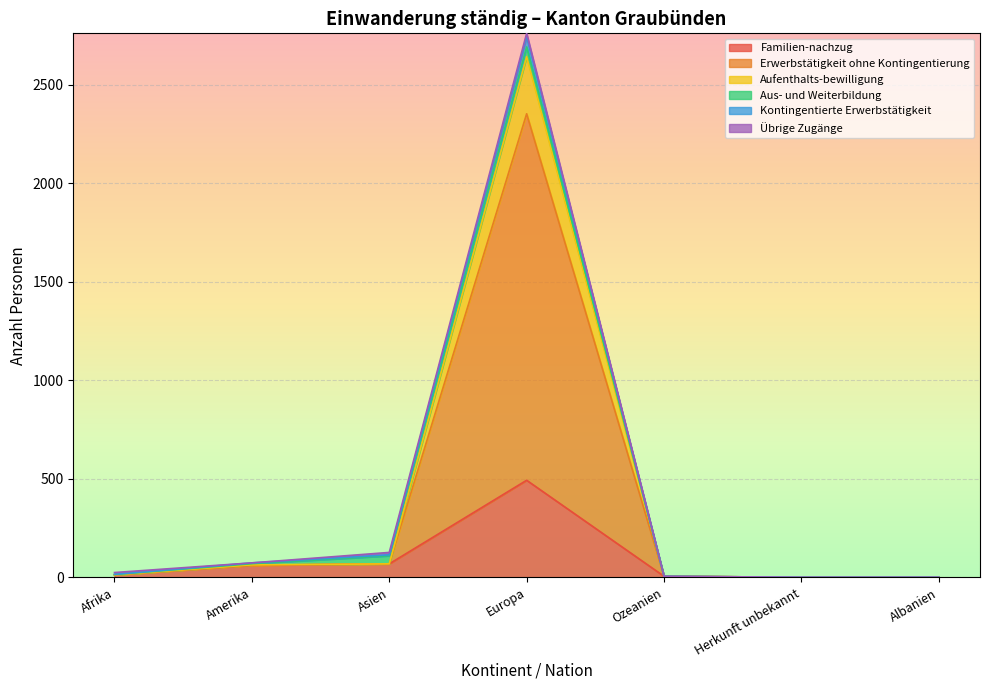

What is the total value across all series at Afrika?

25